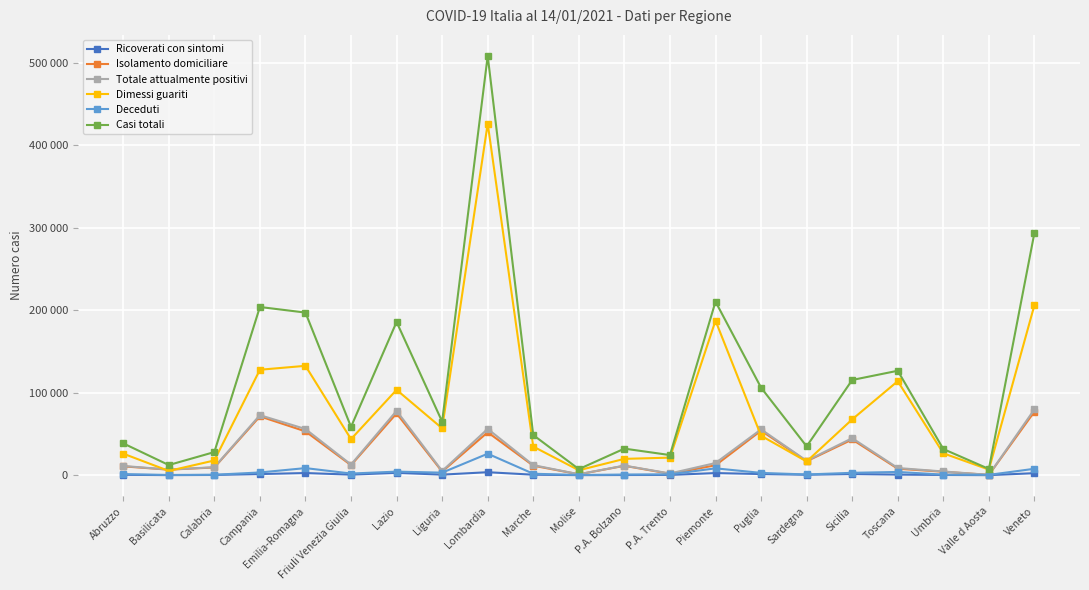

Is this an area chart (filled region under the line)?

No